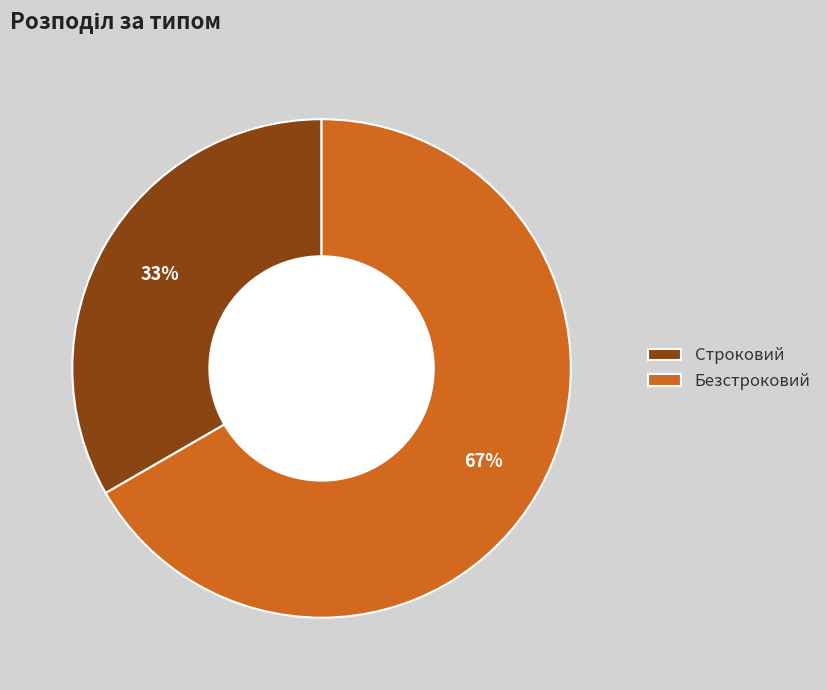

What percentage is the Строковий slice, to the nearest percent?

33%